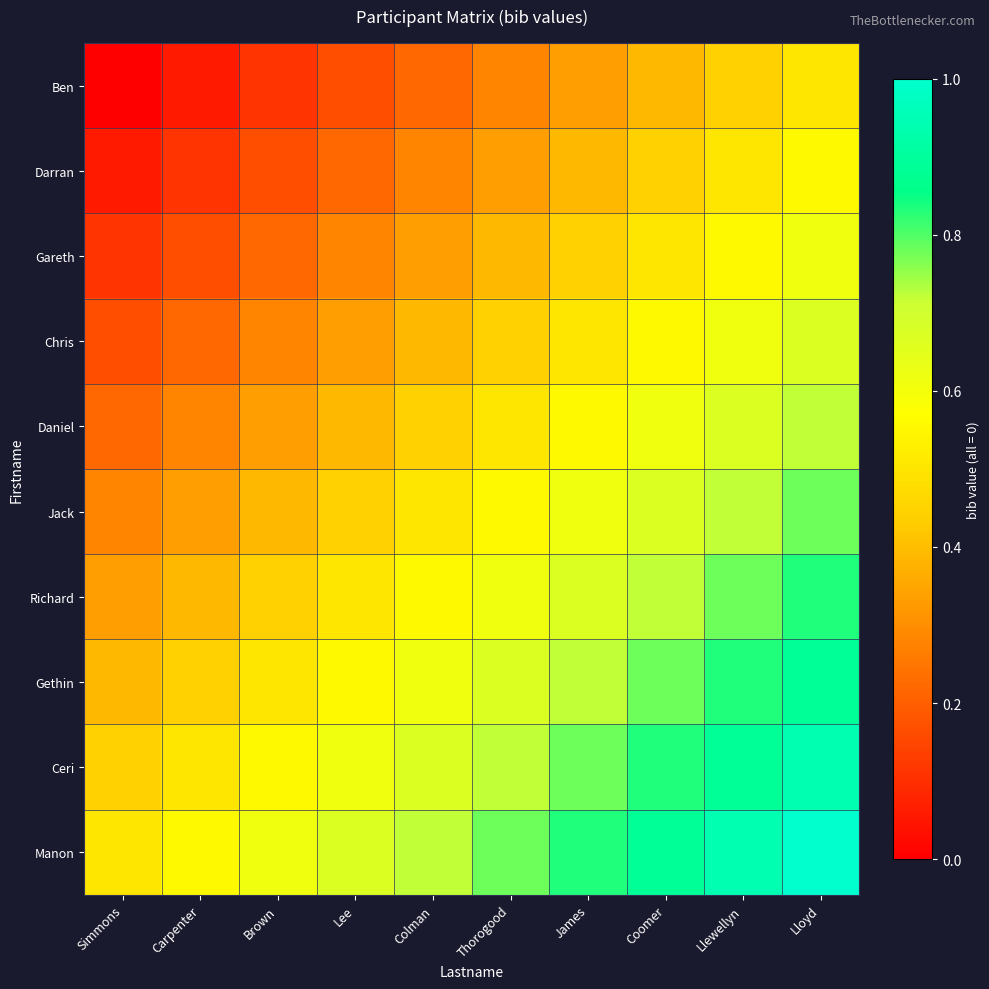

At which category is the sum across all series the highest?

Lloyd